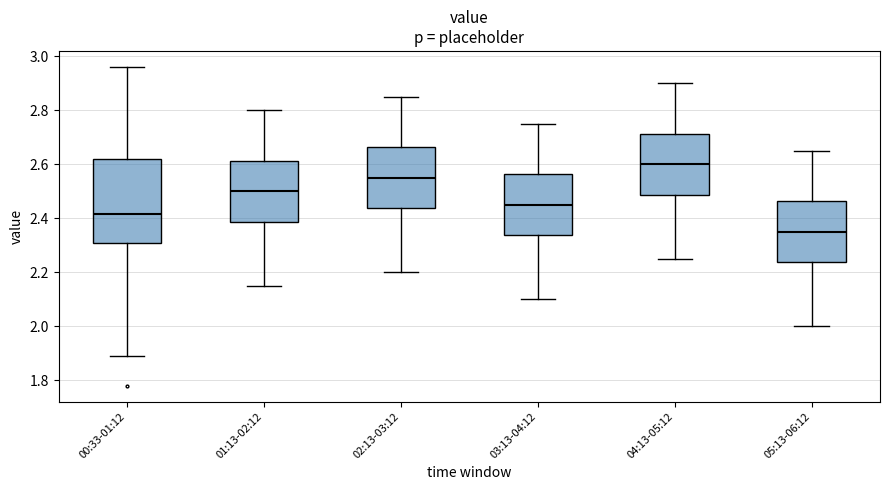

Where is the upper edge of the box for 00:33-01:12 on the y-axis? The values are not printed on the chart, so give them approximately, as read against the axis.

2.62